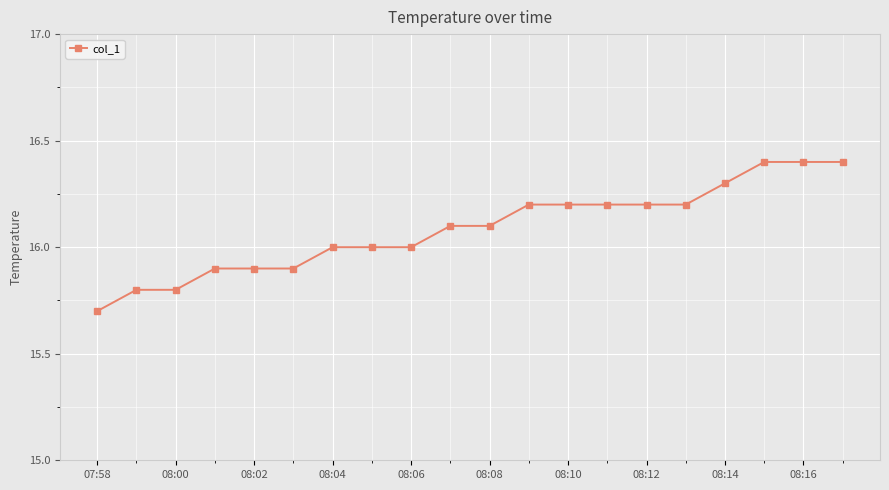

What is the greatest value displayed?

16.4